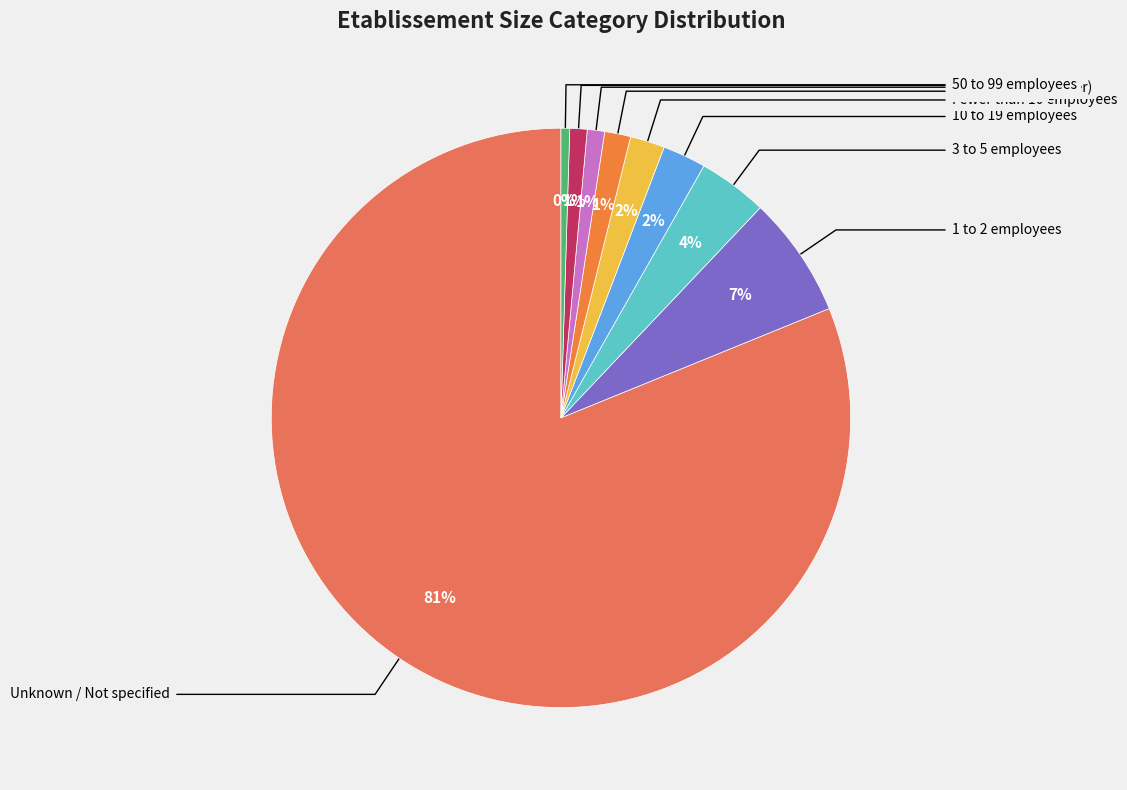

How many slices are in this pie chart?

9